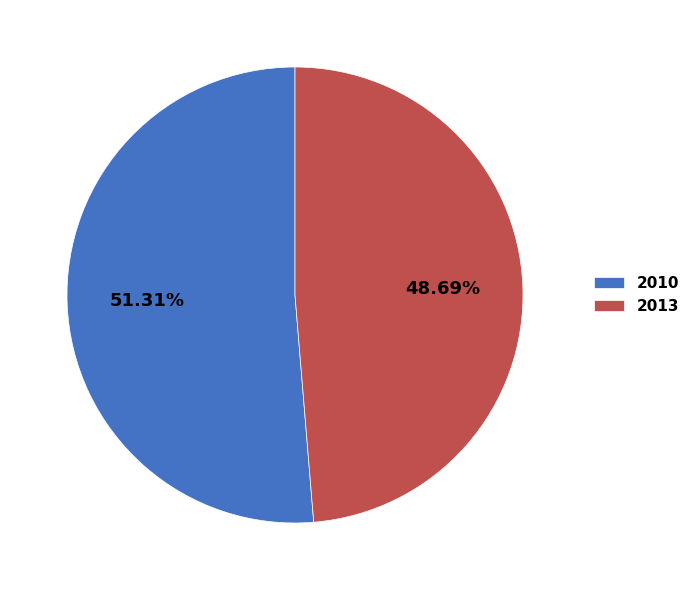

Is there any slice that represents more than half of the pie?

Yes